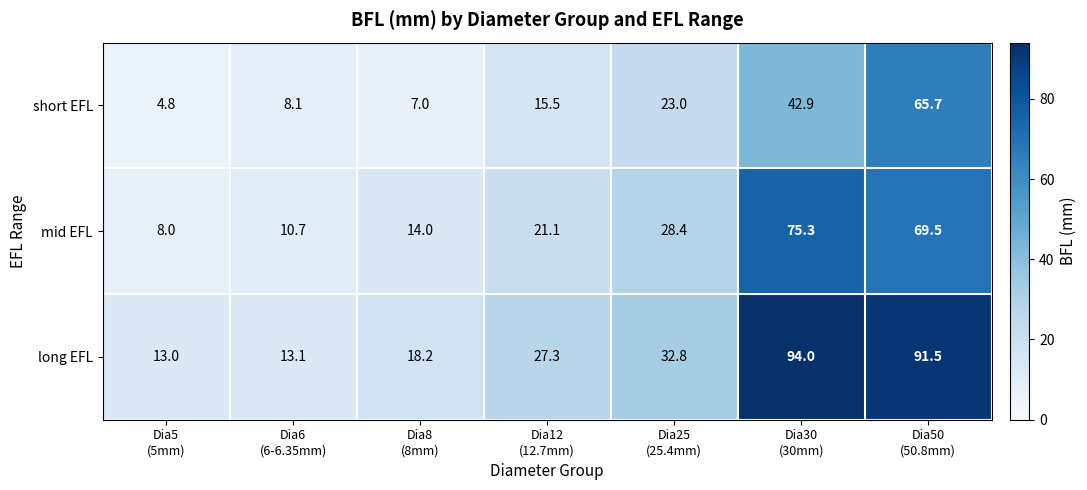

Which series changed the most between Dia30
(30mm) and Dia50
(50.8mm)?

short EFL